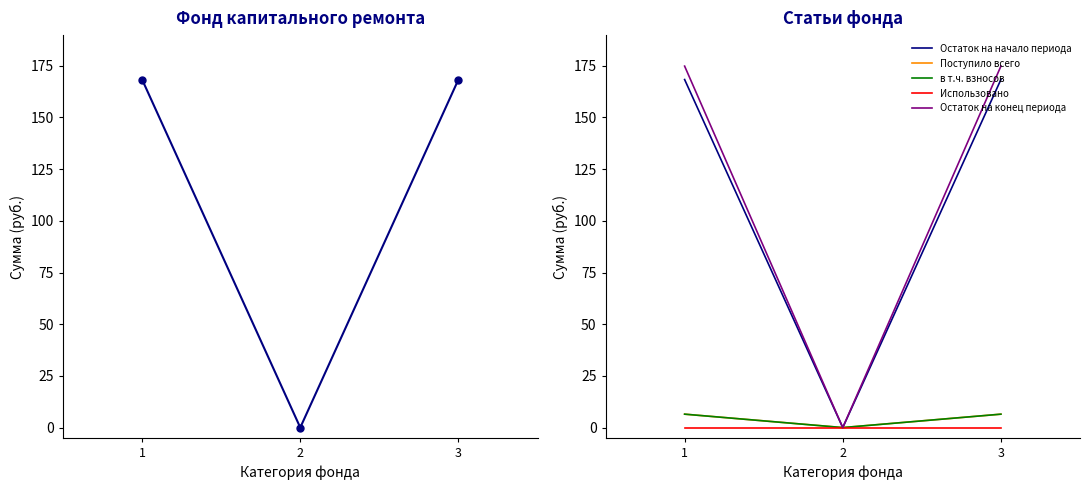

Is it true that Остаток на начало периода equals 225.9 at 3?

False